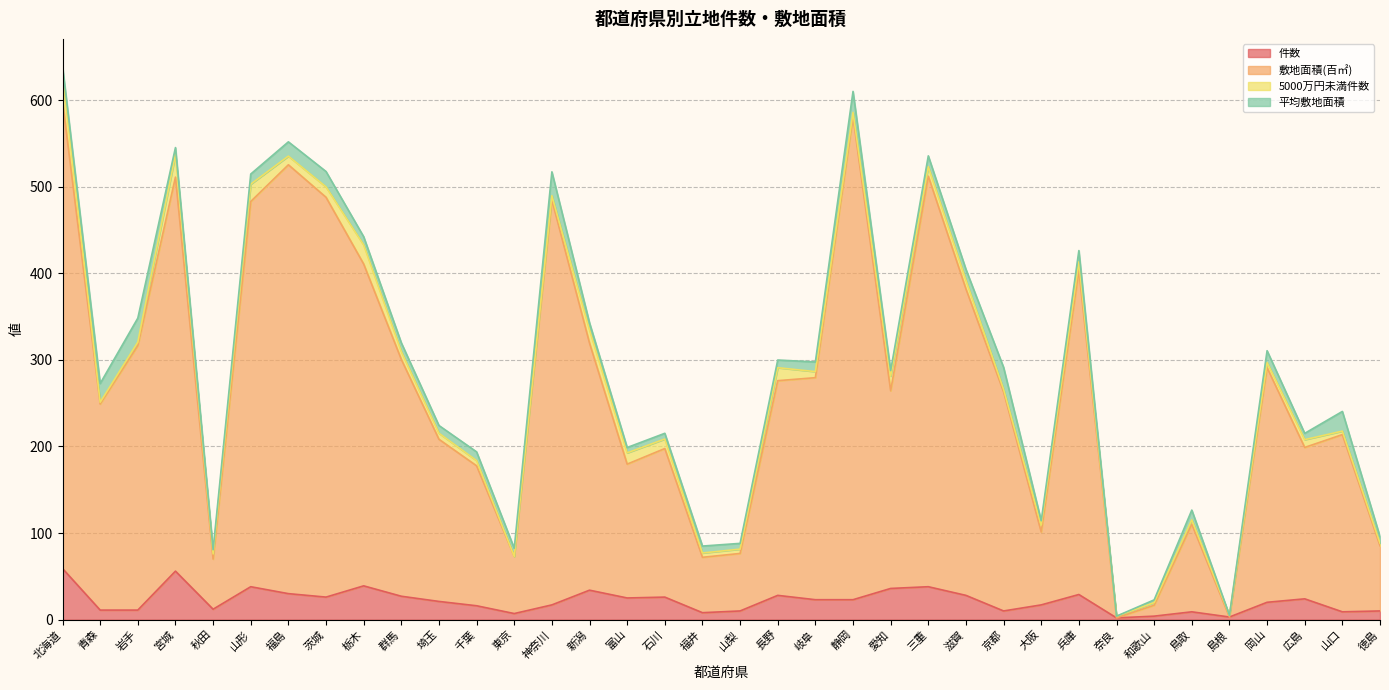

What is the difference between the 敷地面積(百㎡) values at 滋賀 and 神奈川?

102.8